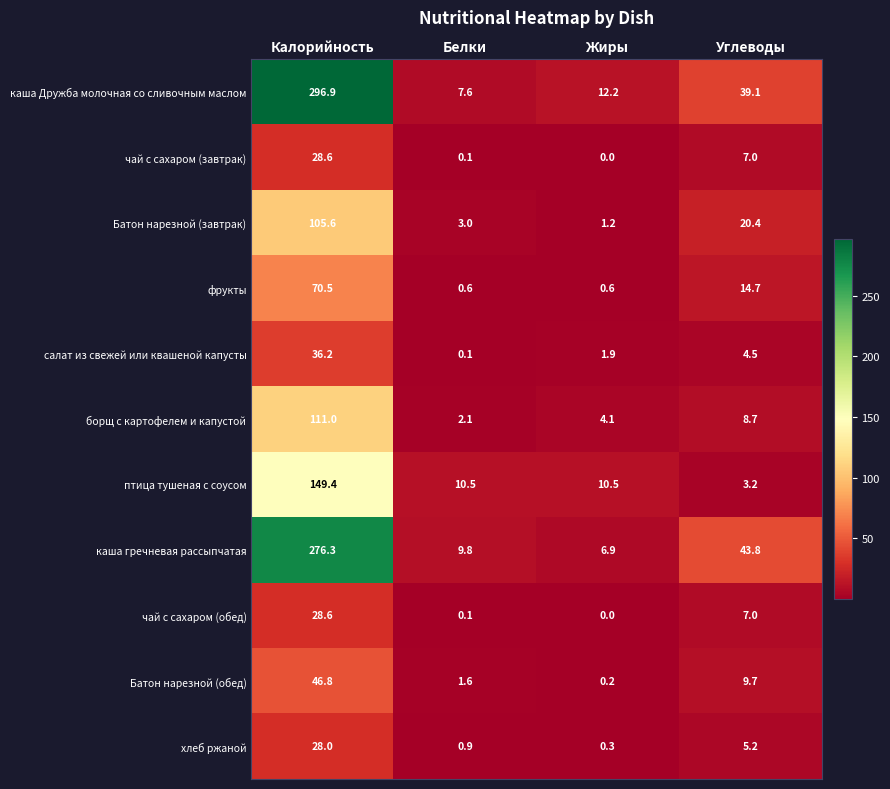

At how many categories does at least one series exceed 90?

1